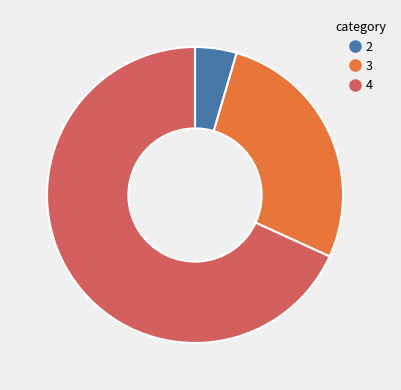

Is there any slice that represents more than half of the pie?

Yes